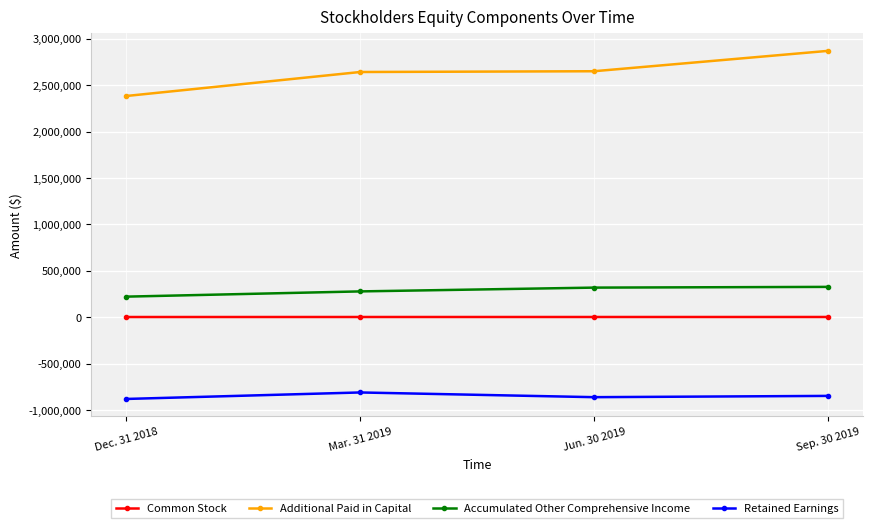

Rank the series by their maximum value, from highest to lowest.

Additional Paid in Capital, Accumulated Other Comprehensive Income, Common Stock, Retained Earnings